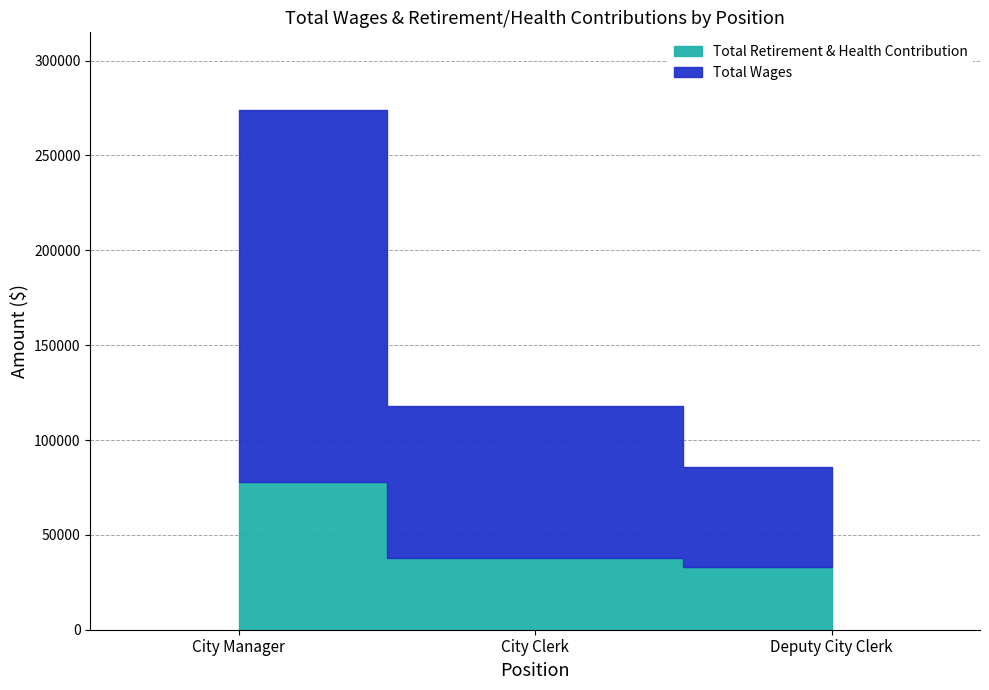

The Total Retirement & Health Contribution series shows 78053 at City Manager. True or false?

True